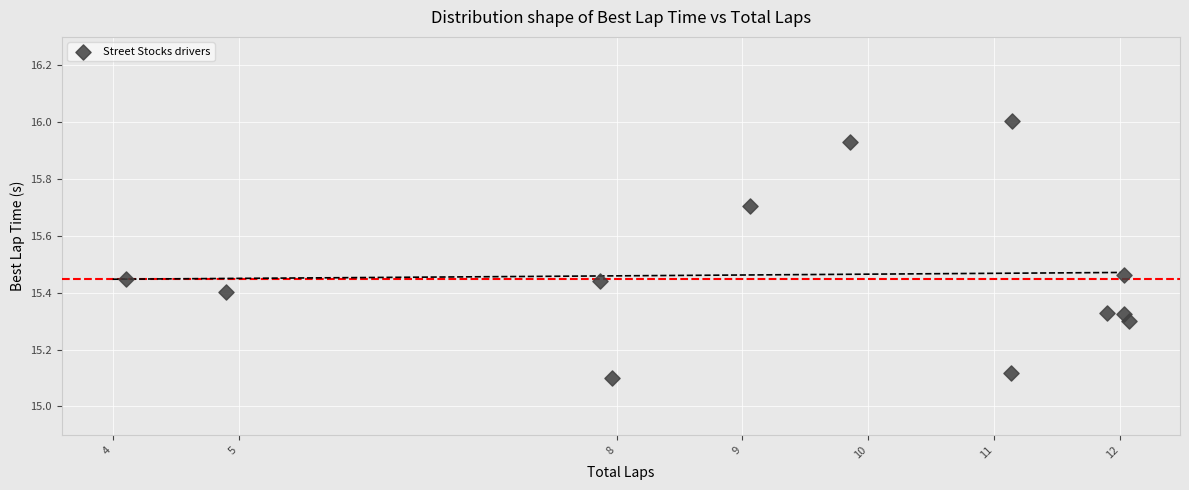

What is the average X value?

9.5